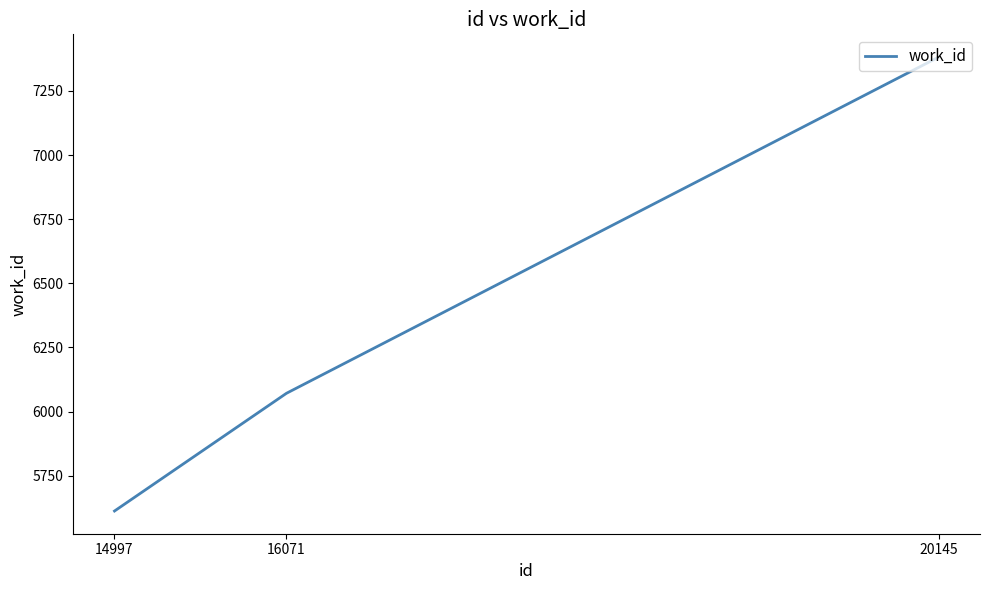

Where is the data nearest to the value 6497?

16071